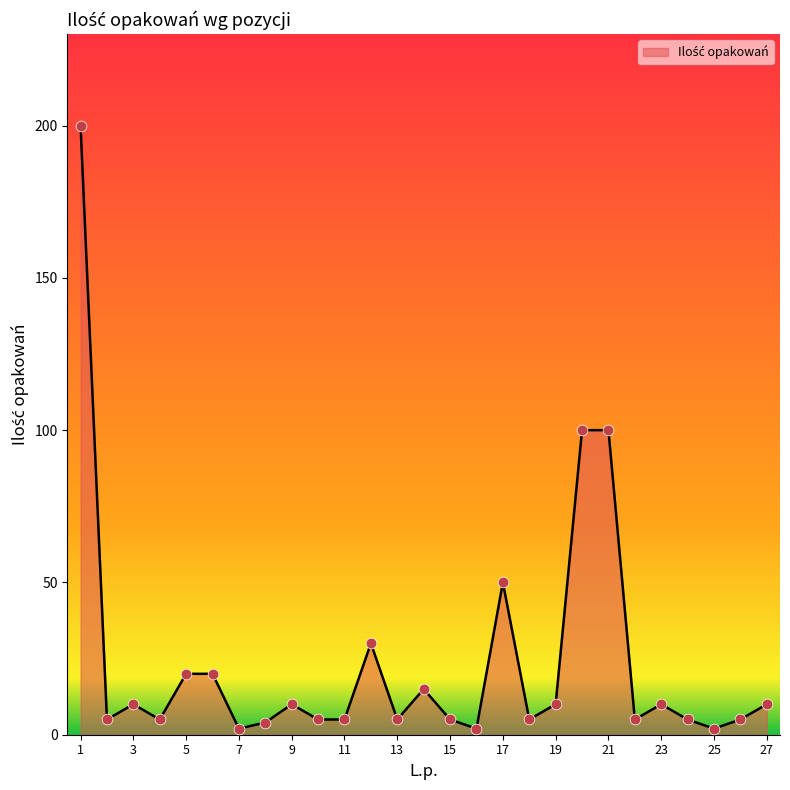

What is the difference between the maximum and minimum values?

198